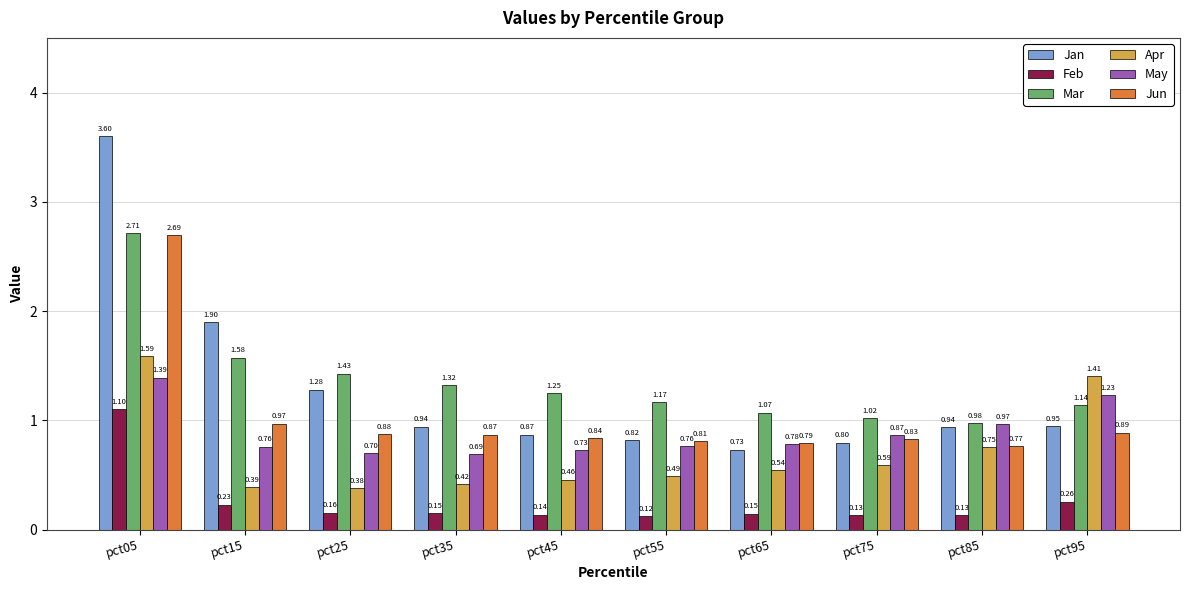

Which series has the largest total across all categories?

Mar